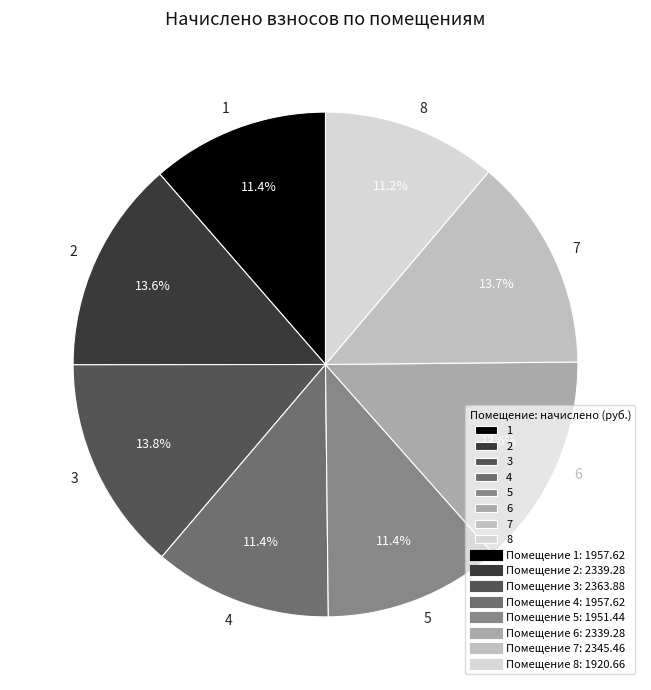

Count the number of slices in the pie.

8